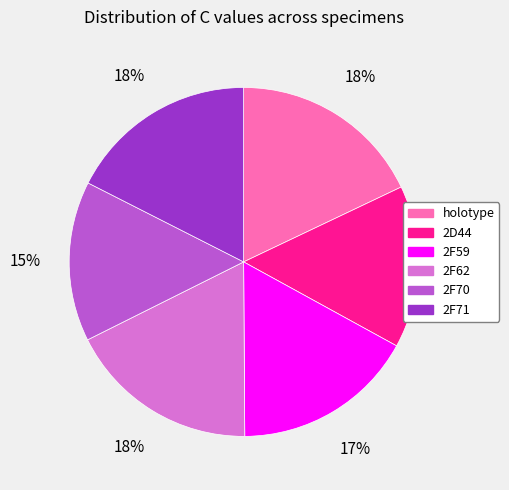

To the nearest percent, what portion does holotype represent?

18%